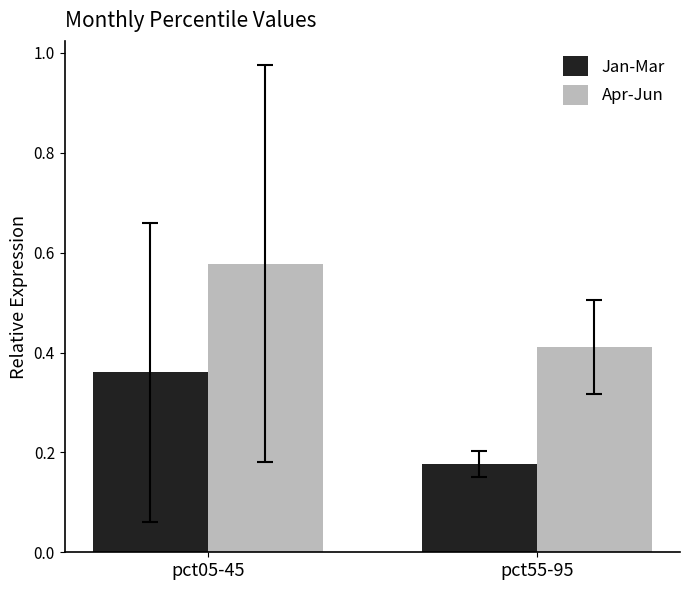

Rank the categories by Apr-Jun value from highest to lowest.

pct05-45, pct55-95